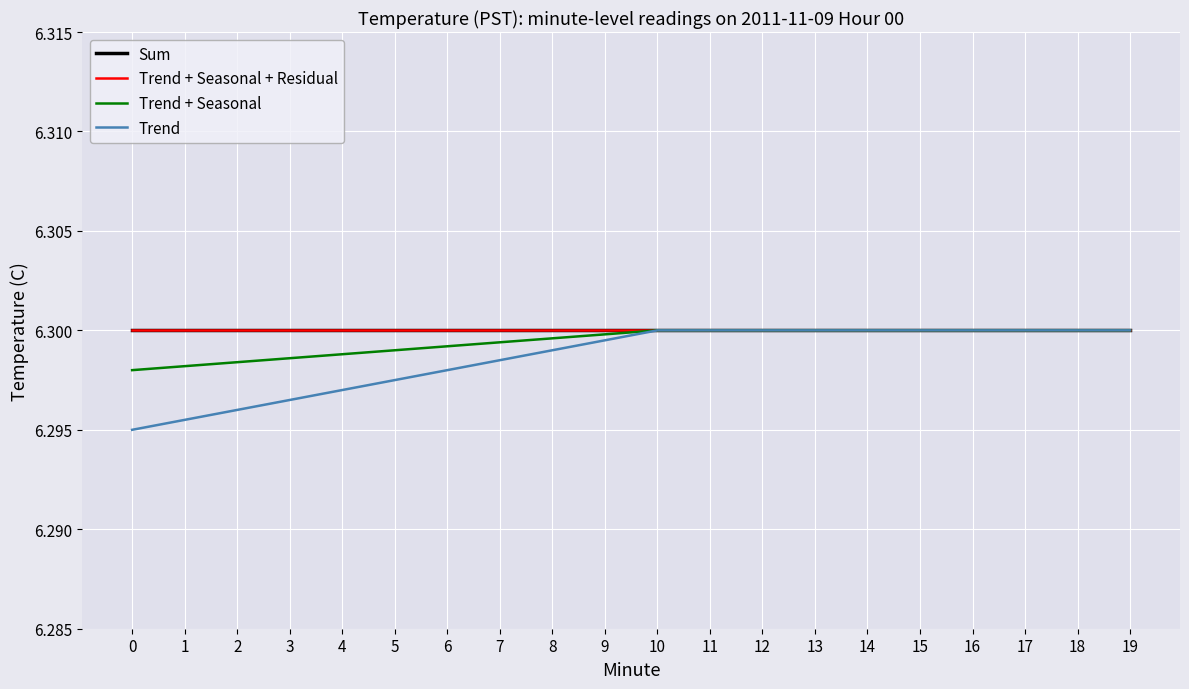

Does the chart have visible grid lines?

Yes